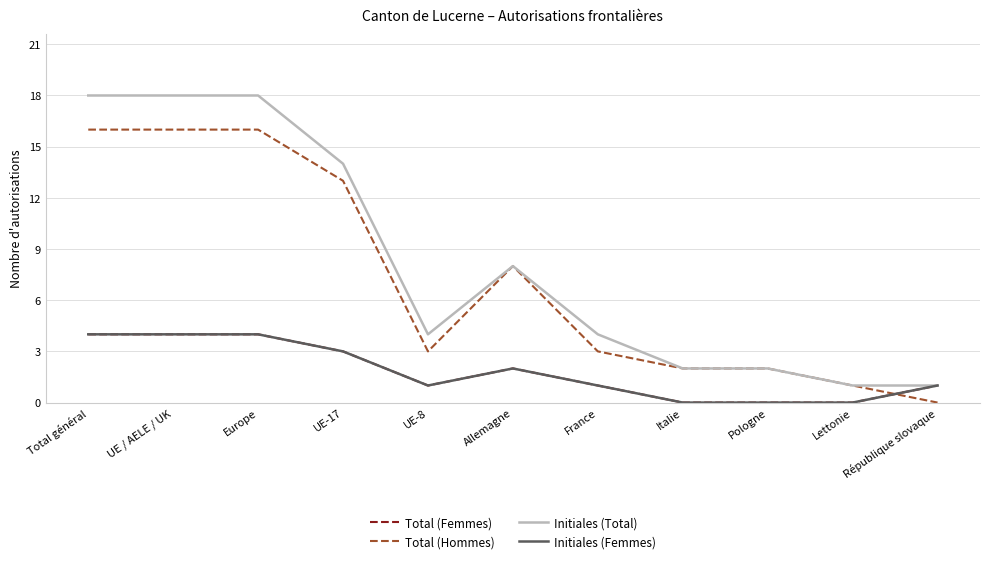

How many values in the Initiales (Total) series exceed 4?

5